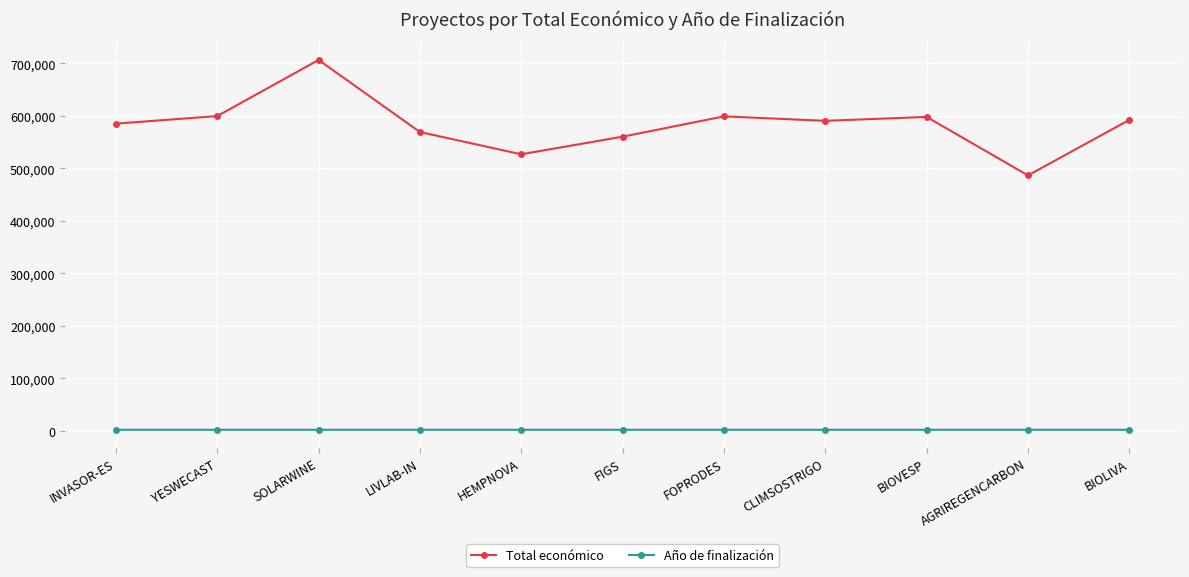

Rank the series by their average value, from highest to lowest.

Total económico, Año de finalización